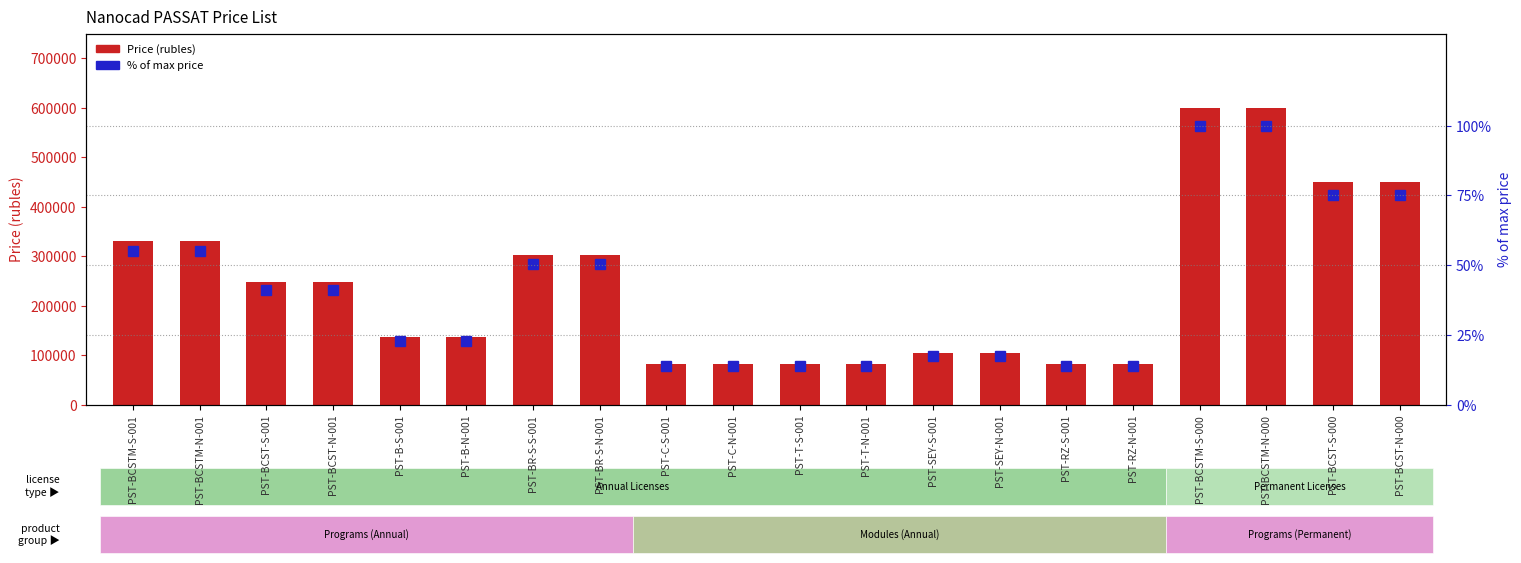

What is the smallest value displayed?

13.8